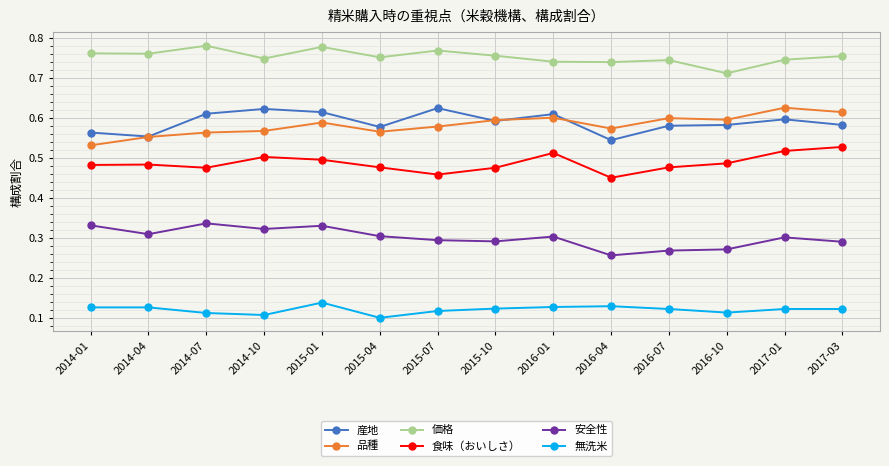

How many data points does each series have?

14